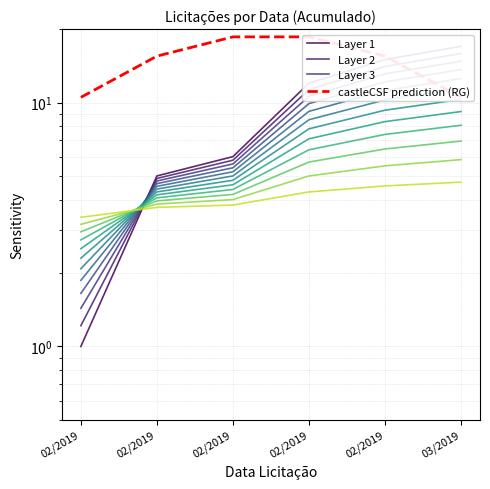

What is the label of the 2nd point from the right?

02/2019